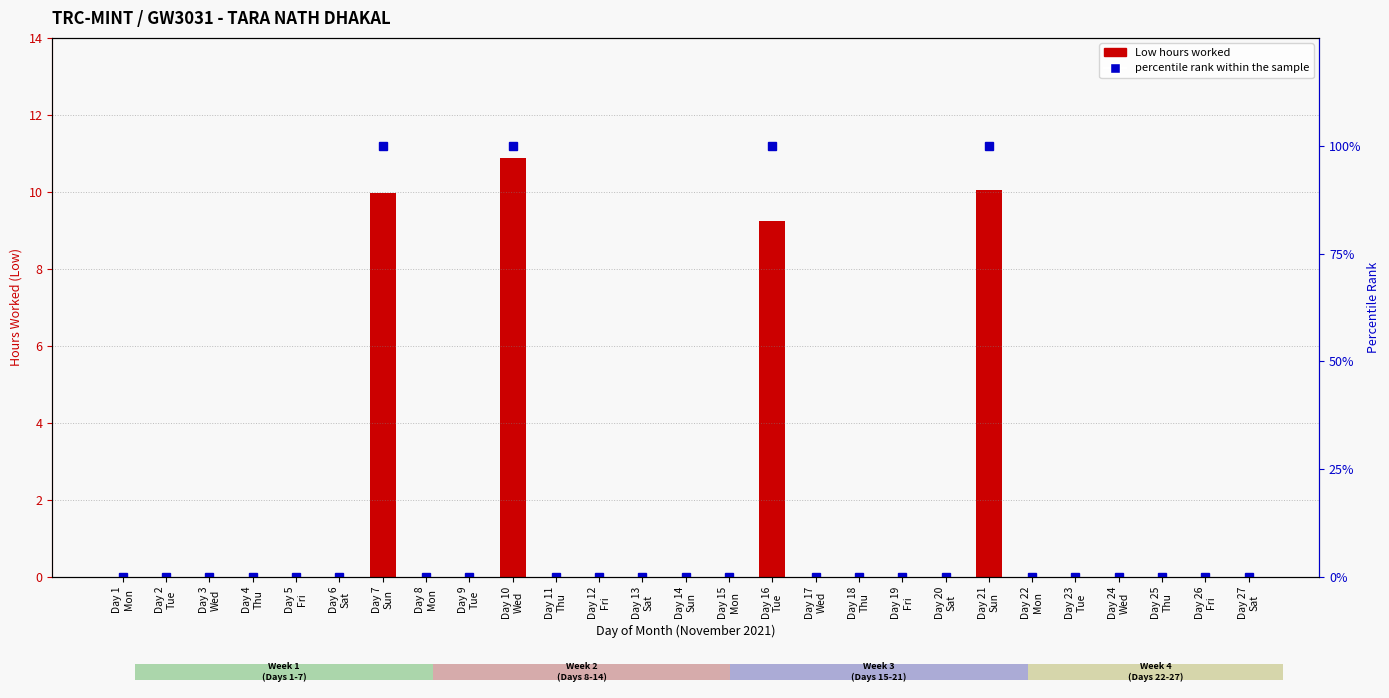

What is the total value across all series at Day 21
Sun?

110.1